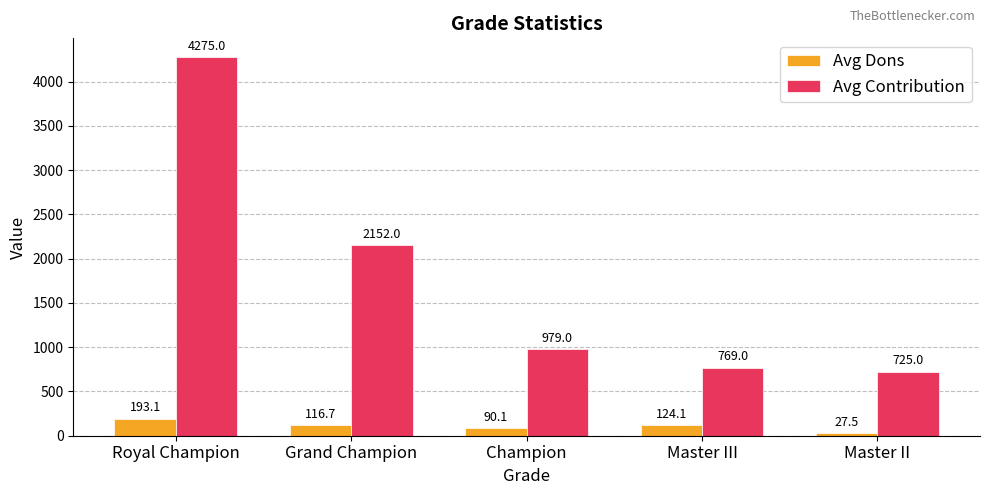

Is it true that Avg Contribution equals 1438.0 at Royal Champion?

False